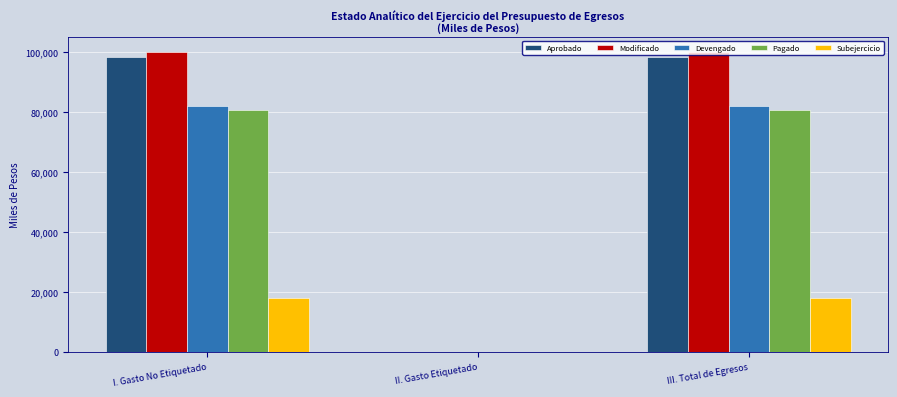

Reading left to right, extract all data points from this chart.

Aprobado: I. Gasto No Etiquetado=98366.7	II. Gasto Etiquetado=0.0	III. Total de Egresos=98366.7
Modificado: I. Gasto No Etiquetado=100093.9	II. Gasto Etiquetado=0.0	III. Total de Egresos=100093.9
Devengado: I. Gasto No Etiquetado=82096.9	II. Gasto Etiquetado=0.0	III. Total de Egresos=82096.9
Pagado: I. Gasto No Etiquetado=80654.6	II. Gasto Etiquetado=0.0	III. Total de Egresos=80654.6
Subejercicio: I. Gasto No Etiquetado=17997.0	II. Gasto Etiquetado=0.0	III. Total de Egresos=17997.0